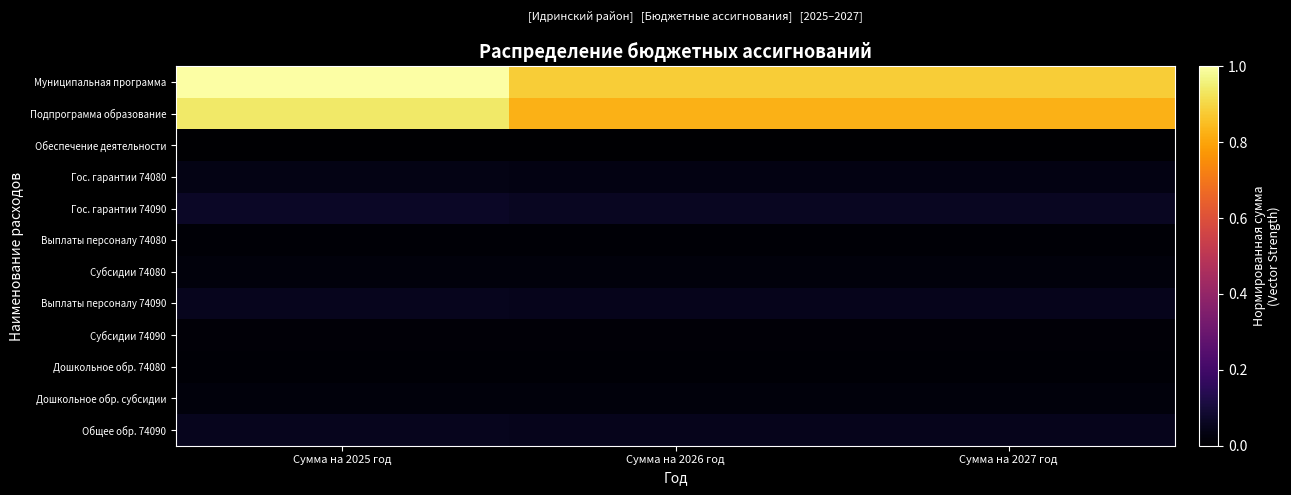

List the series in order of their peak value, lowest first.

Обеспечение деятельности, Выплаты персоналу 74080, Дошкольное обр. 74080, Субсидии 74090, Субсидии 74080, Дошкольное обр. субсидии, Гос. гарантии 74080, Выплаты персоналу 74090, Общее обр. 74090, Гос. гарантии 74090, Подпрограмма образование, Муниципальная программа